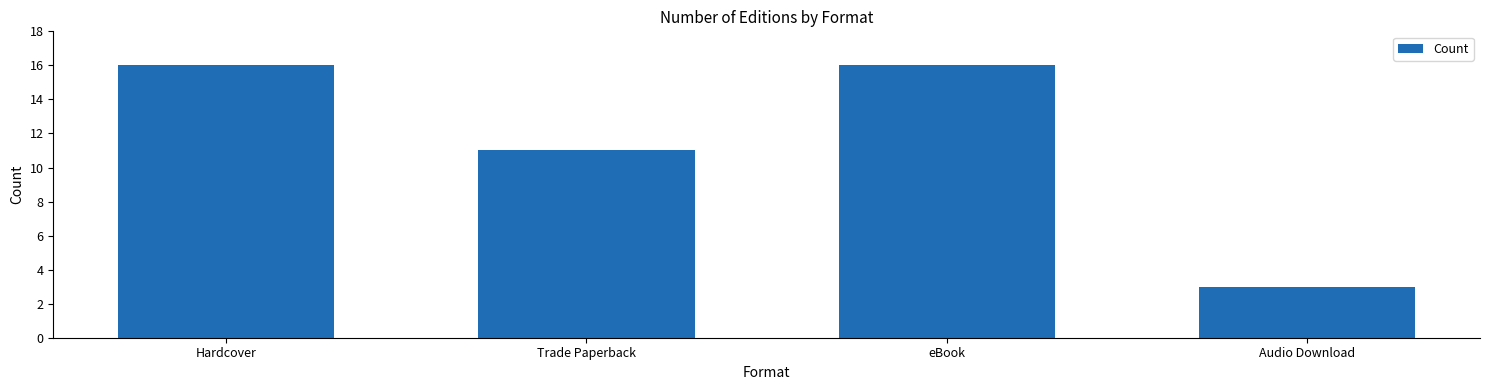

Which category has the lowest value across all series?

Audio Download